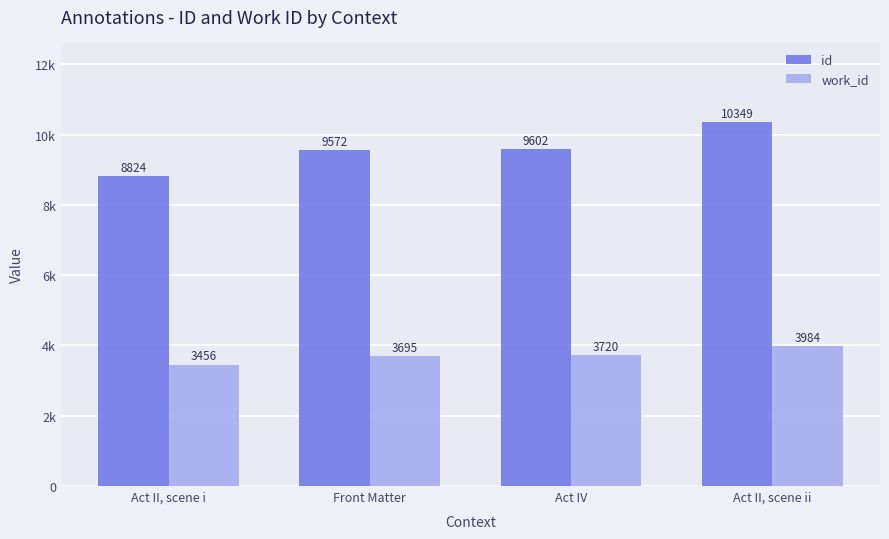

Rank the series at Act II, scene ii from highest to lowest value.

id, work_id